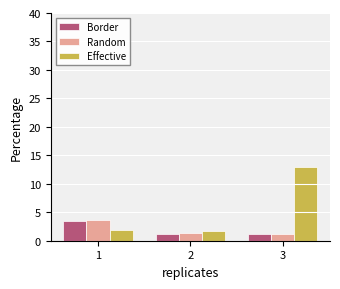

What is the approximate value of Border at 3?

1.2